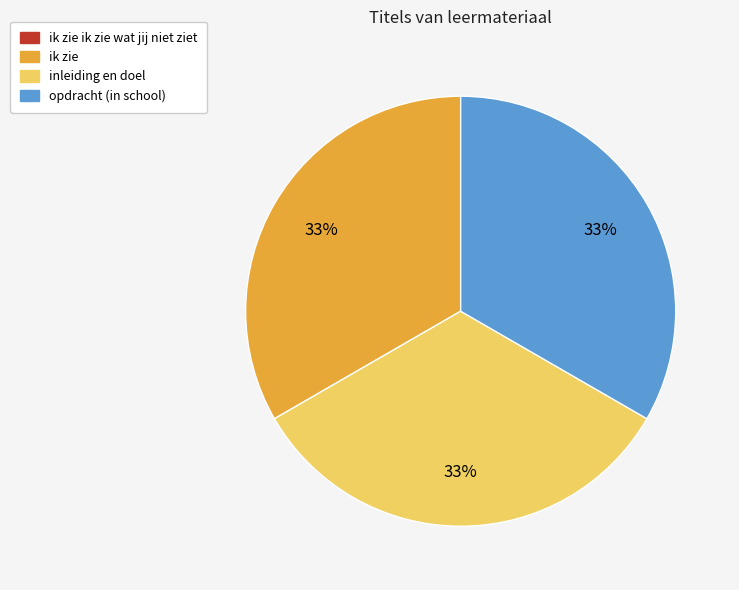

To the nearest percent, what is the average slice percentage?

25%